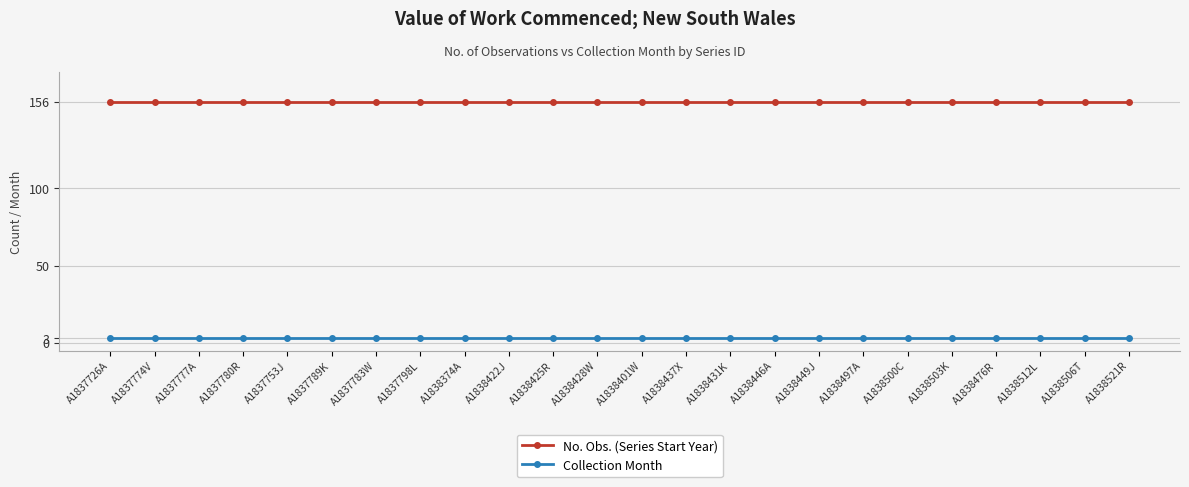

The value of No. Obs. (Series Start Year) at A1838425R is 44. True or false?

False